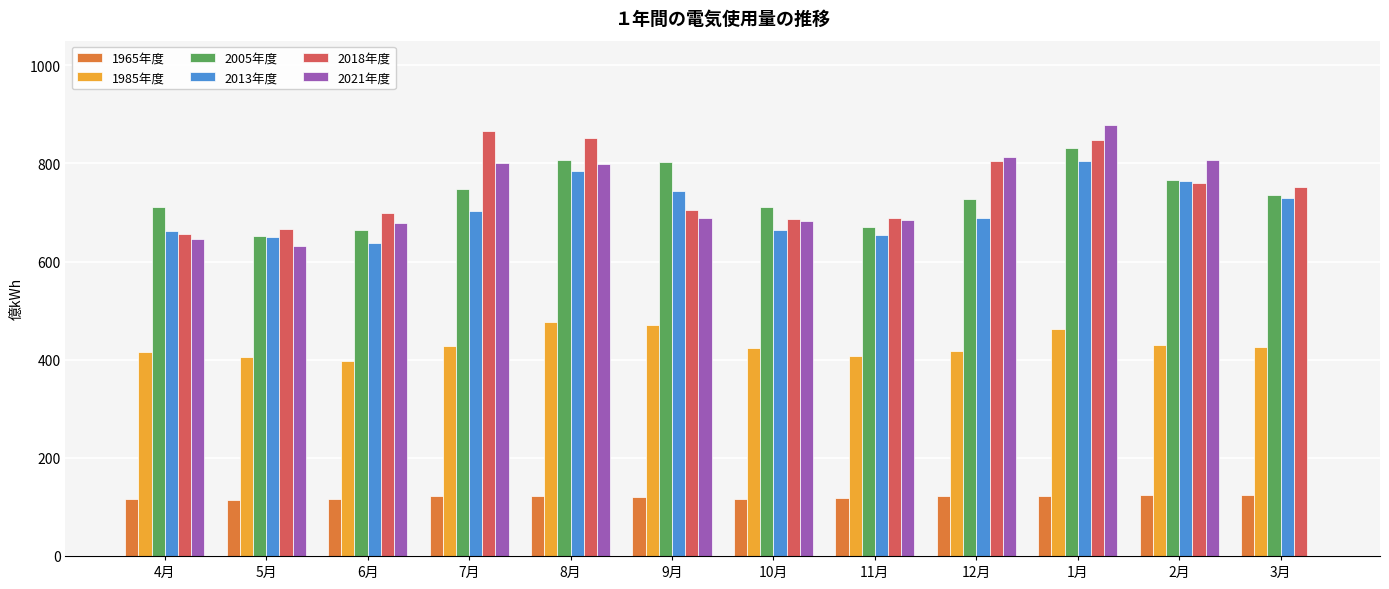

What is the total value across all series at 10月?

3282.6